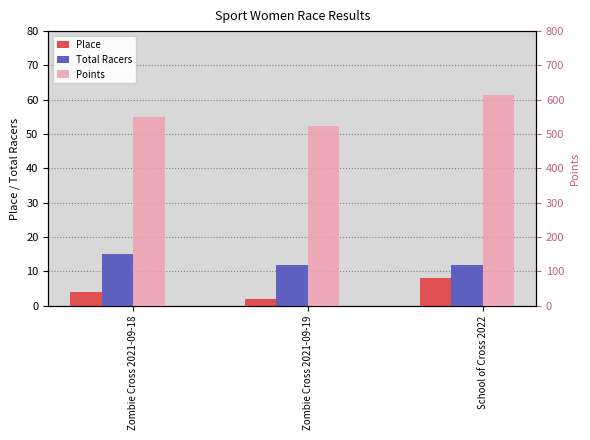

Rank the series by their maximum value, from highest to lowest.

Points, Total Racers, Place